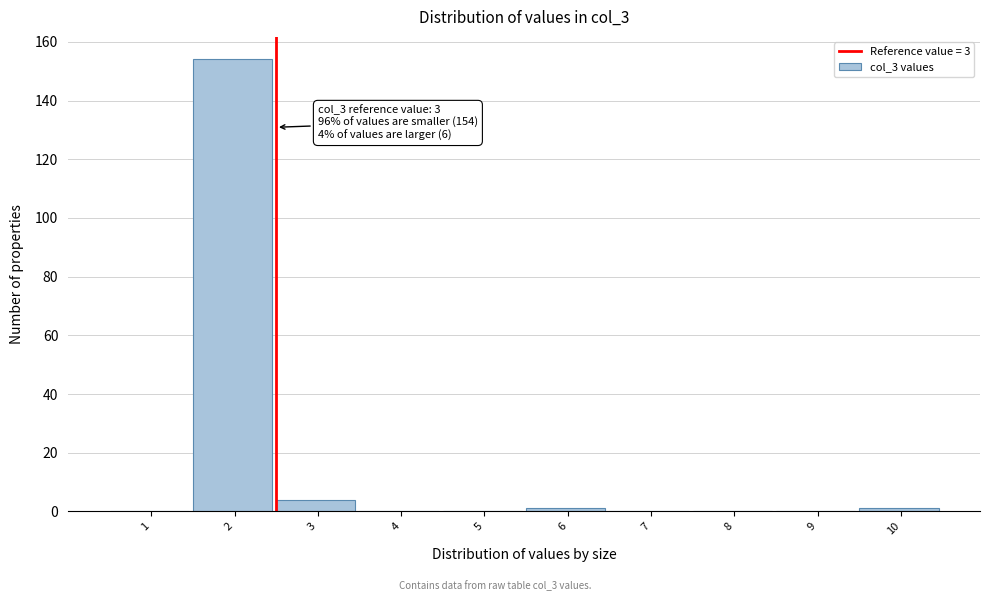

Reading left to right, extract all data points from this chart.

1=0	2=154	3=4	4=0	5=0	6=1	7=0	8=0	9=0	10=1